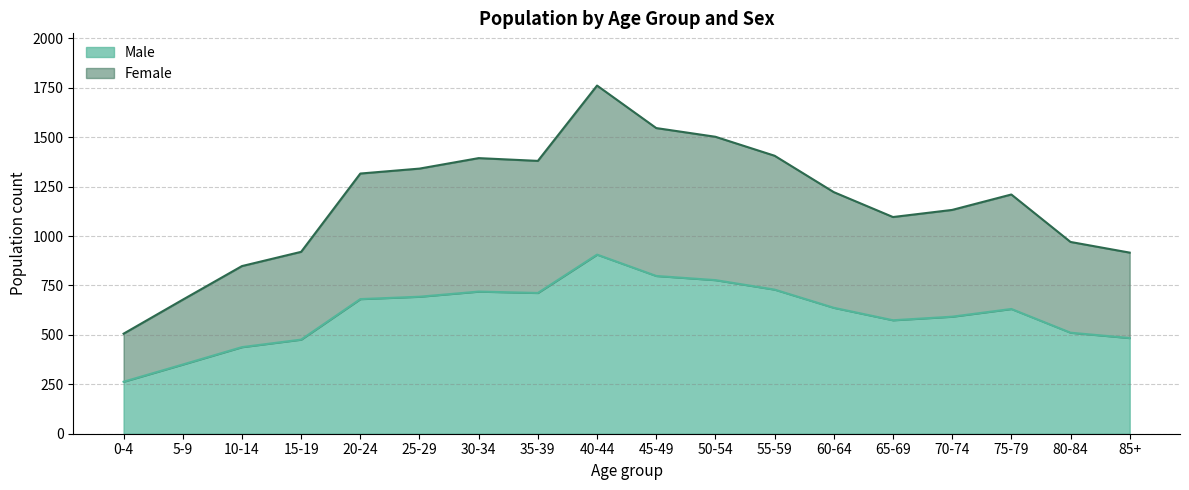

At how many categories does at least one series exceed 1480?

3